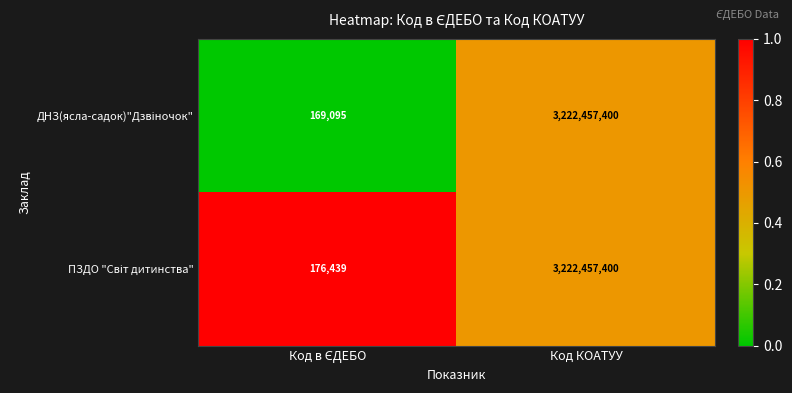

At which category is the sum across all series the highest?

Код КОАТУУ